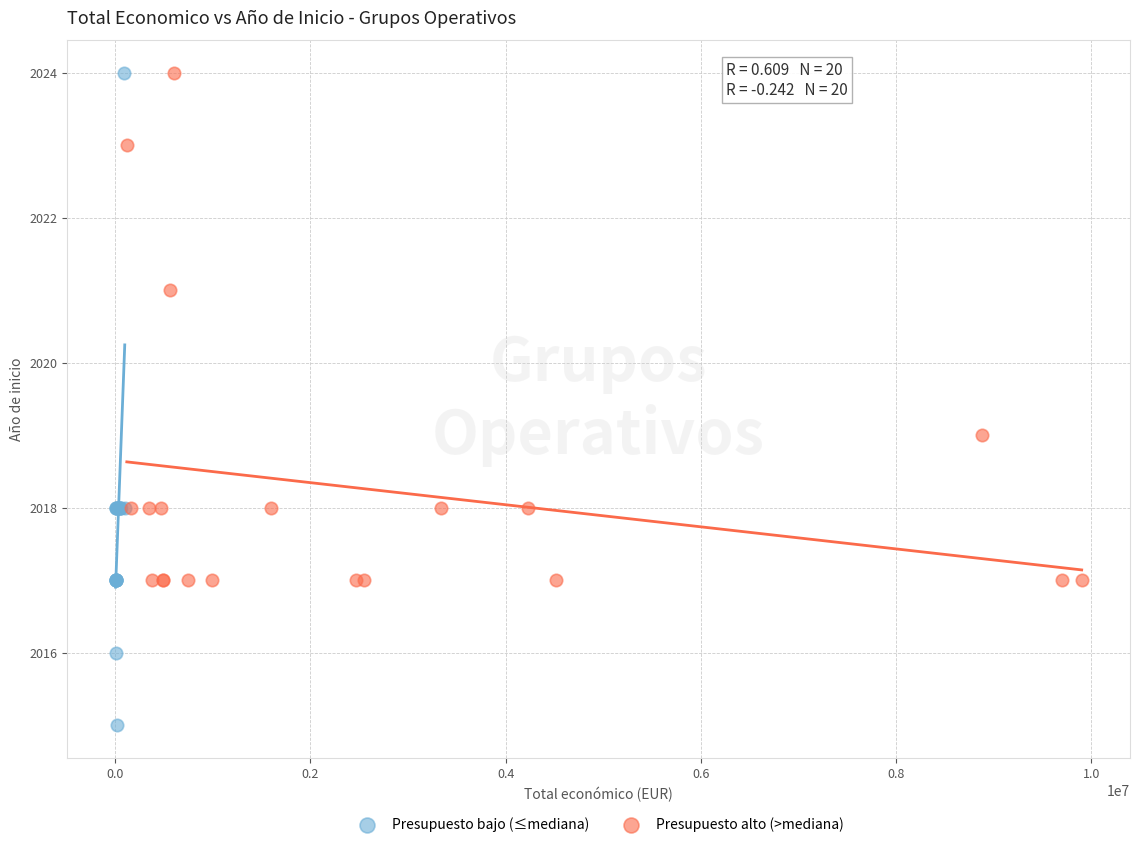

Which series has the largest Y range (max minus min)?

Presupuesto bajo (≤mediana)